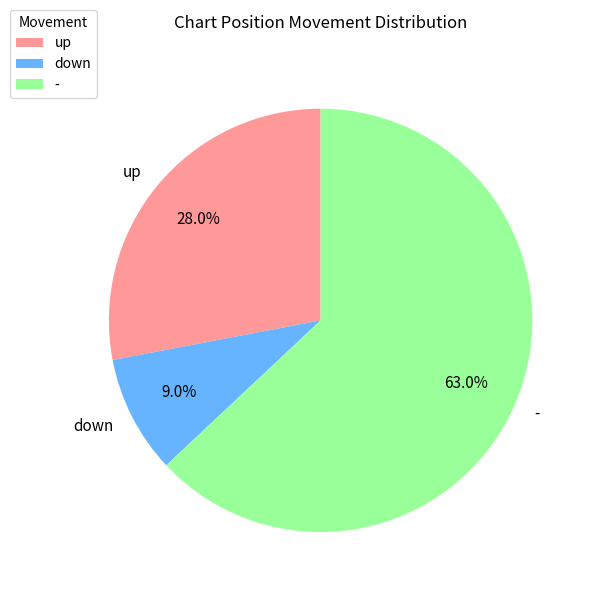

Is the sum of up and - greater than half?

Yes